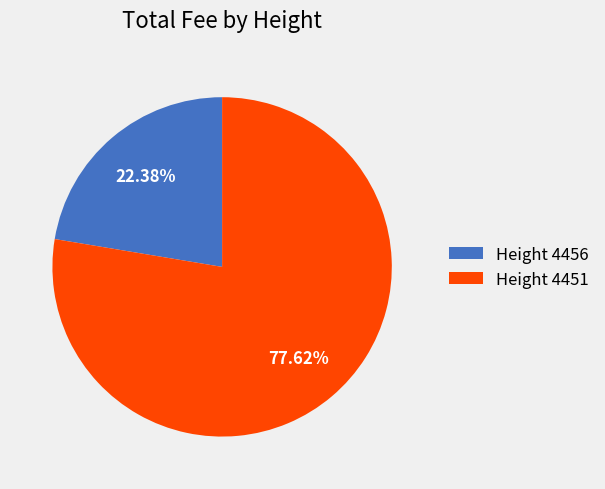

Count the number of slices in the pie.

2